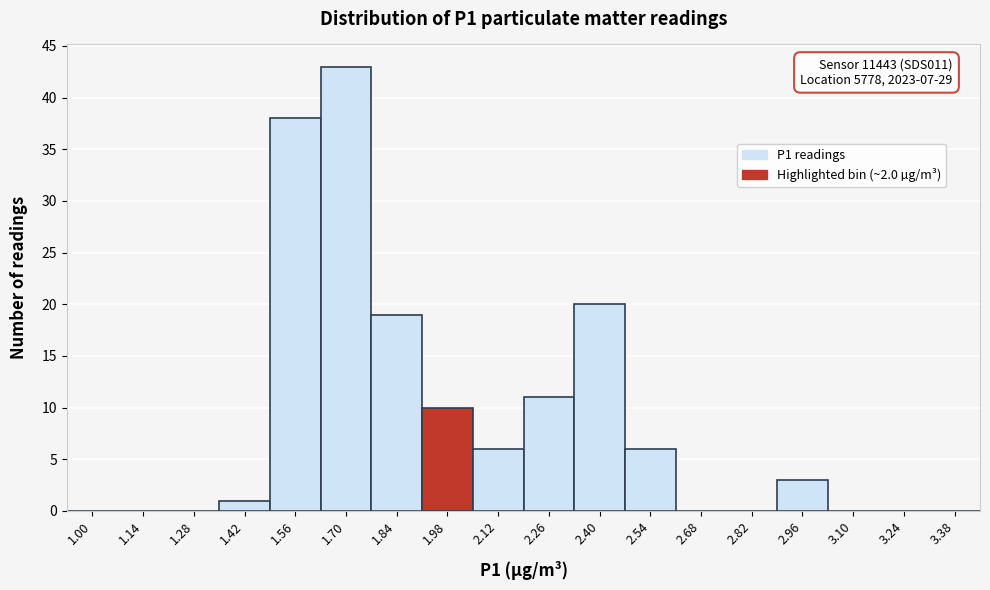

Reading right to left, what are all the values shown in this chart?

3.38=0	3.24=0	3.10=0	2.96=3	2.82=0	2.68=0	2.54=6	2.40=20	2.26=11	2.12=6	1.98=10	1.84=19	1.70=43	1.56=38	1.42=1	1.28=0	1.14=0	1.00=0